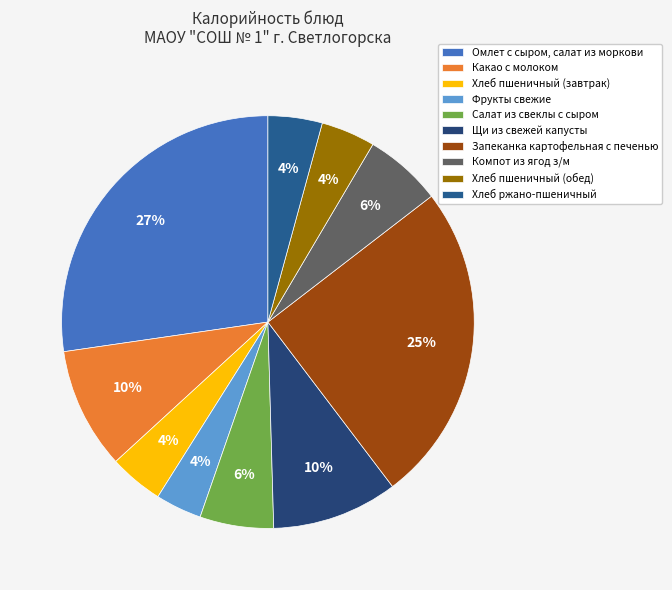

Is the sum of Какао с молоком and Щи из свежей капусты greater than half?

No